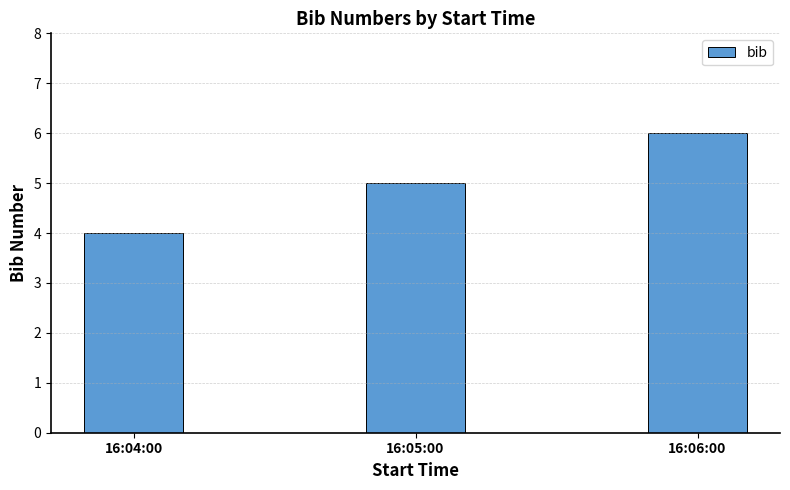

At which label is the value closest to 5?

16:05:00